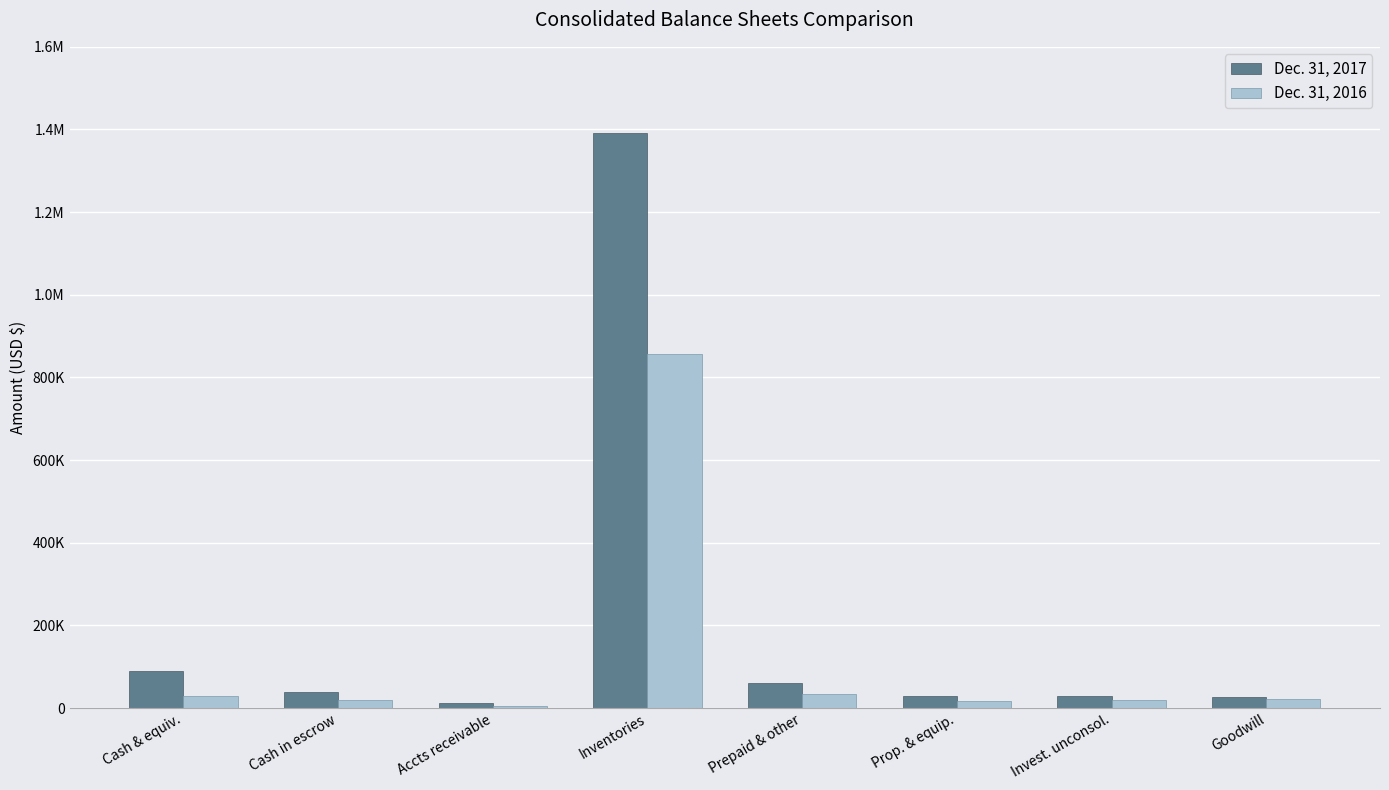

Are the bars grouped side by side (vs. stacked)?

Yes